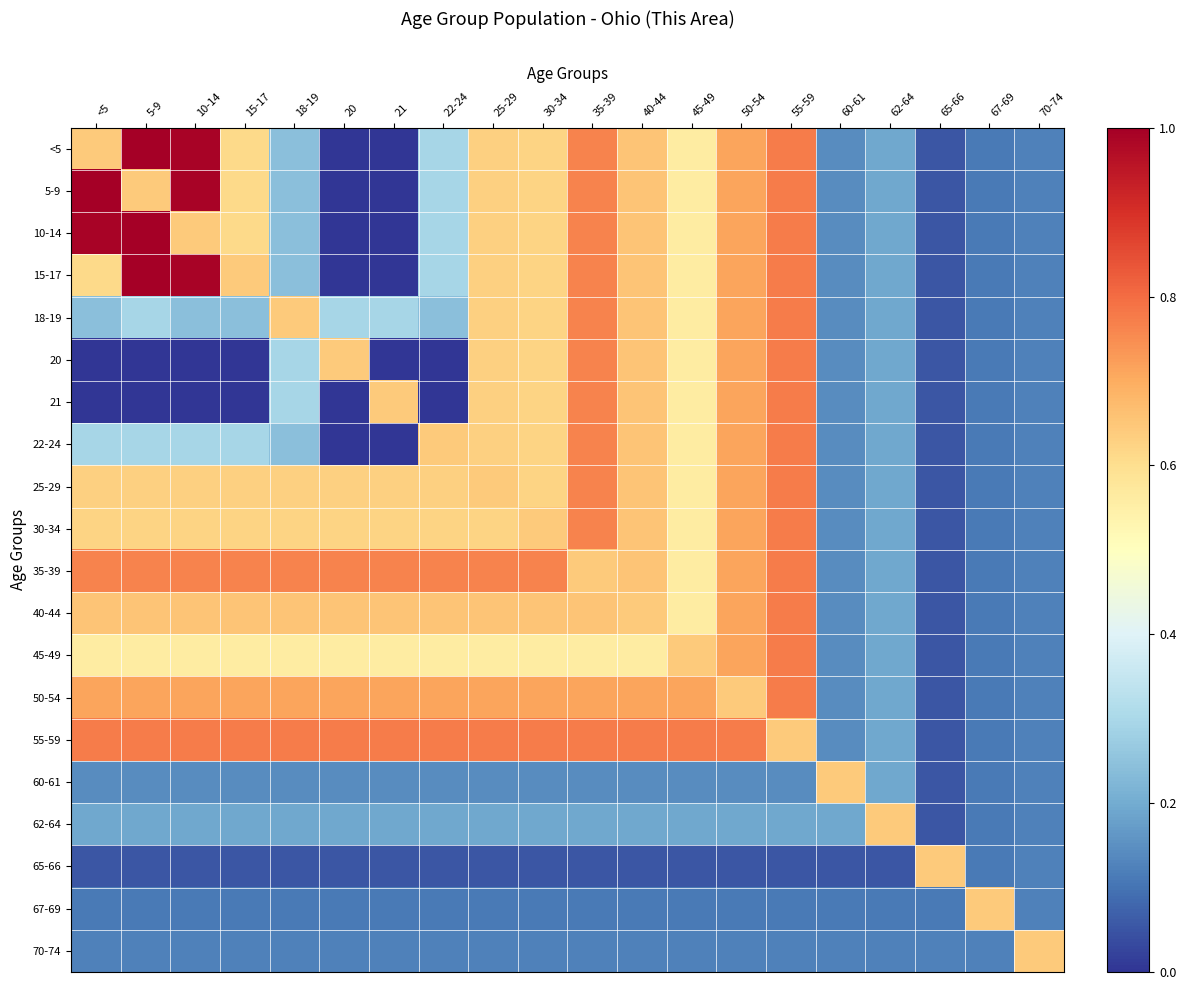

Which series has the largest range (max minus min)?

<5